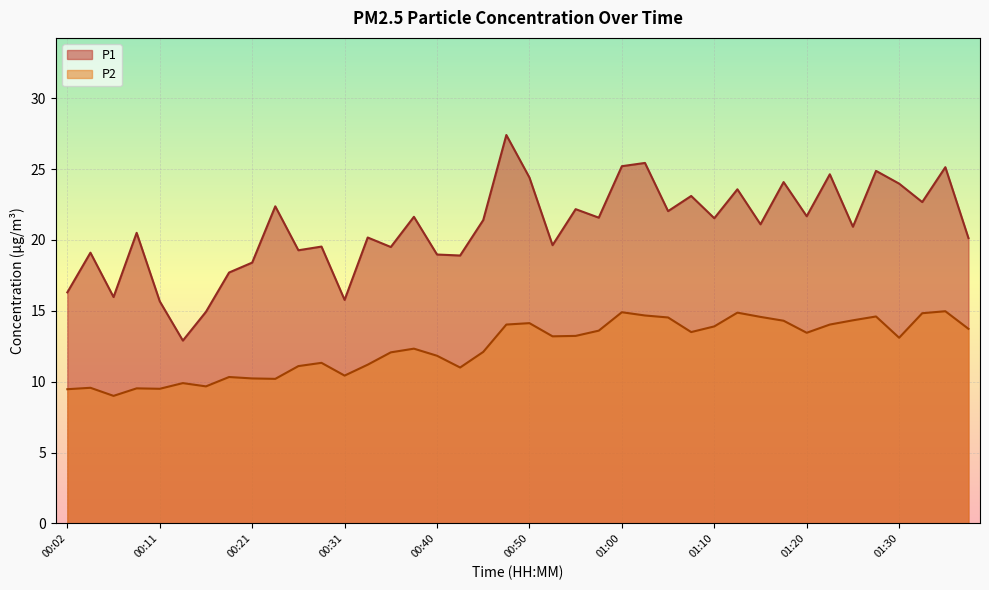

List the series in order of their peak value, highest first.

P1, P2